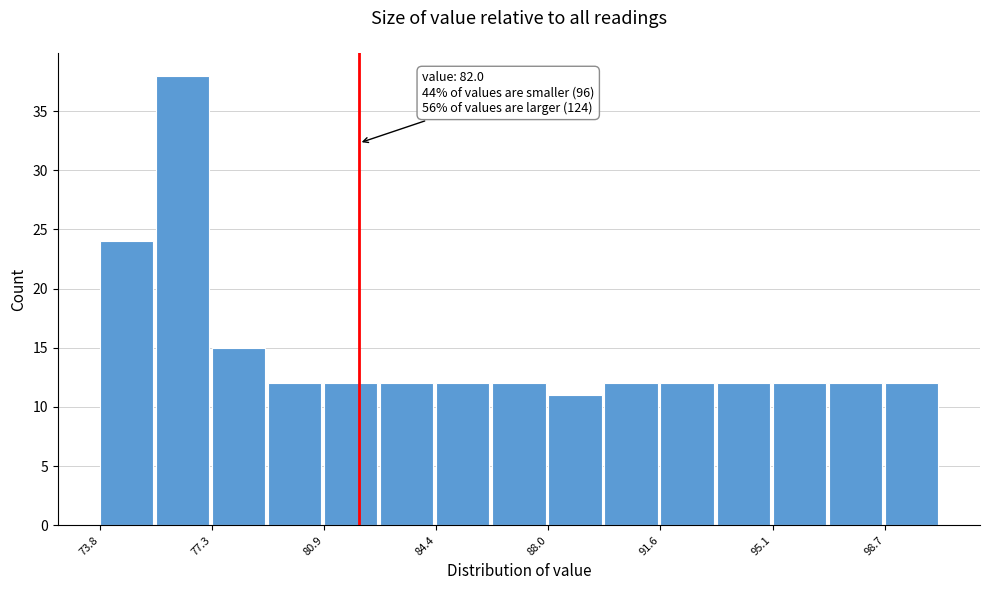

Around what value on the x-axis is the tallest bar? Give the approximate position of its centre, as read against the axis.

76.5